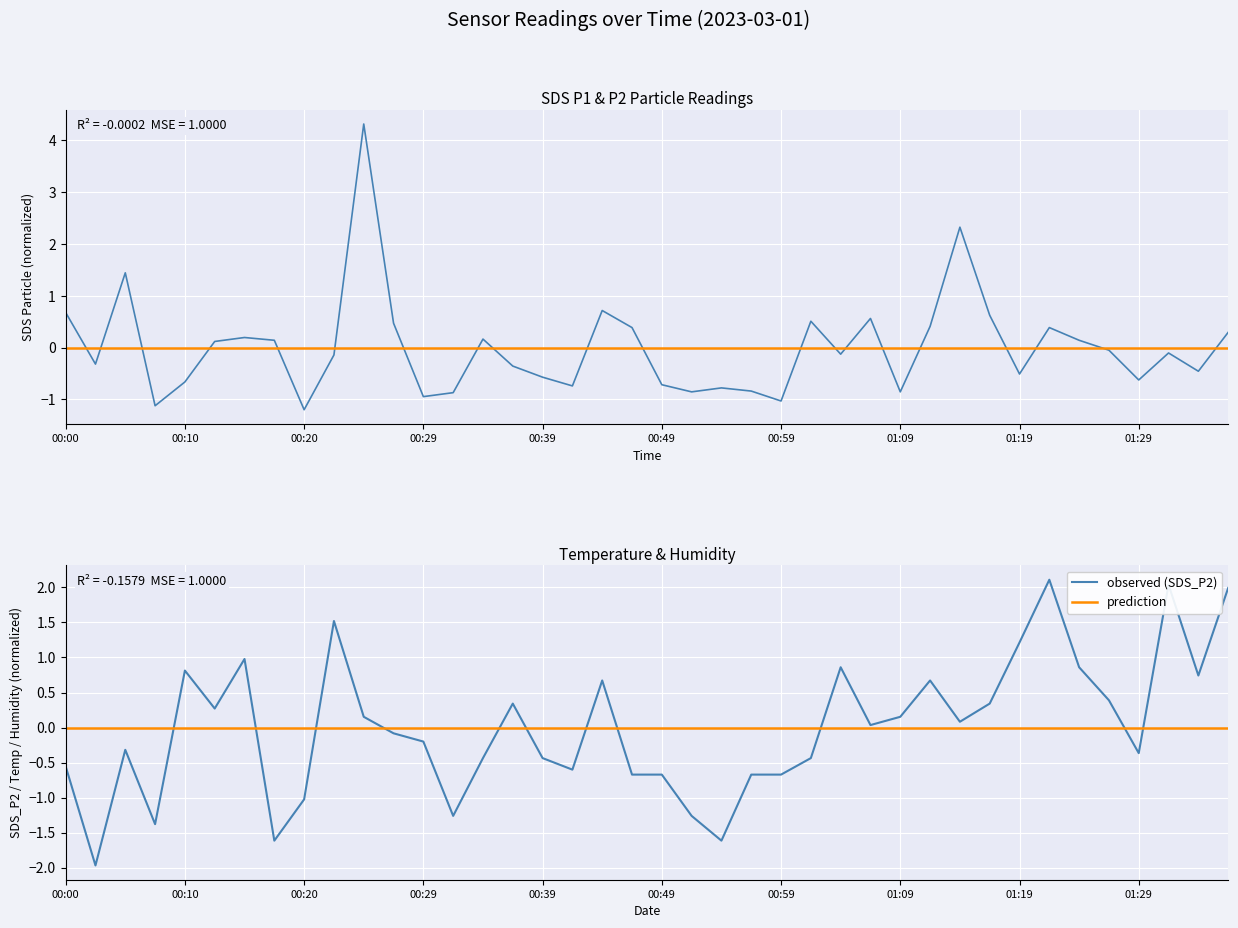

Which series has the largest range (max minus min)?

observed (SDS_P1)